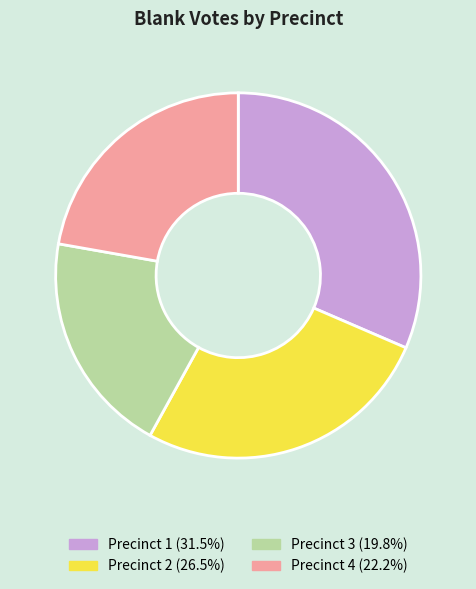

How many slices are in this pie chart?

4